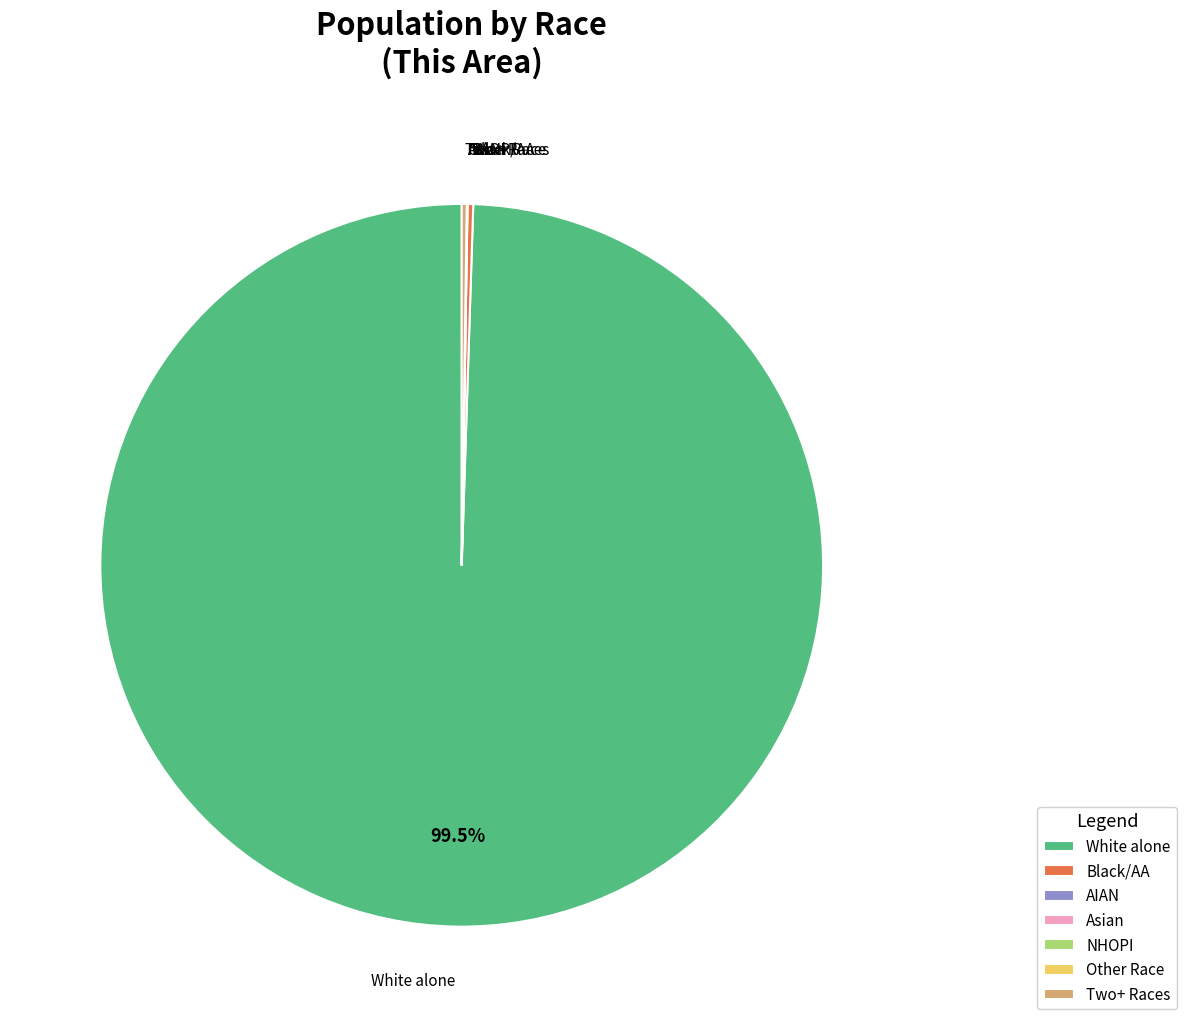

What is the largest slice in the pie chart?

White alone